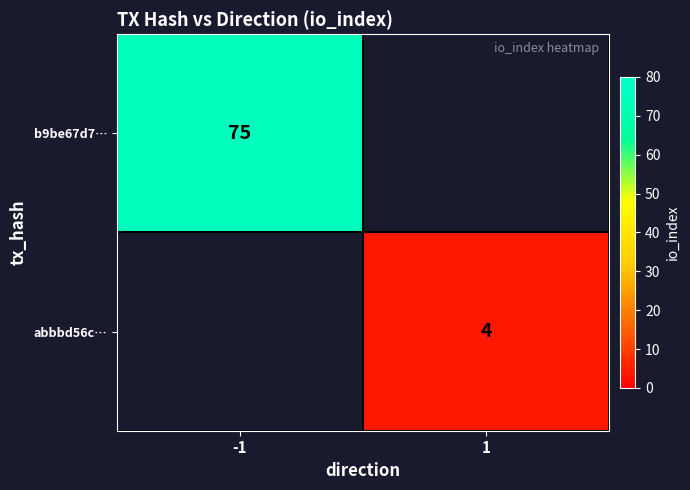

True or false: abbbd56c… has a value of 2 at 1.

False